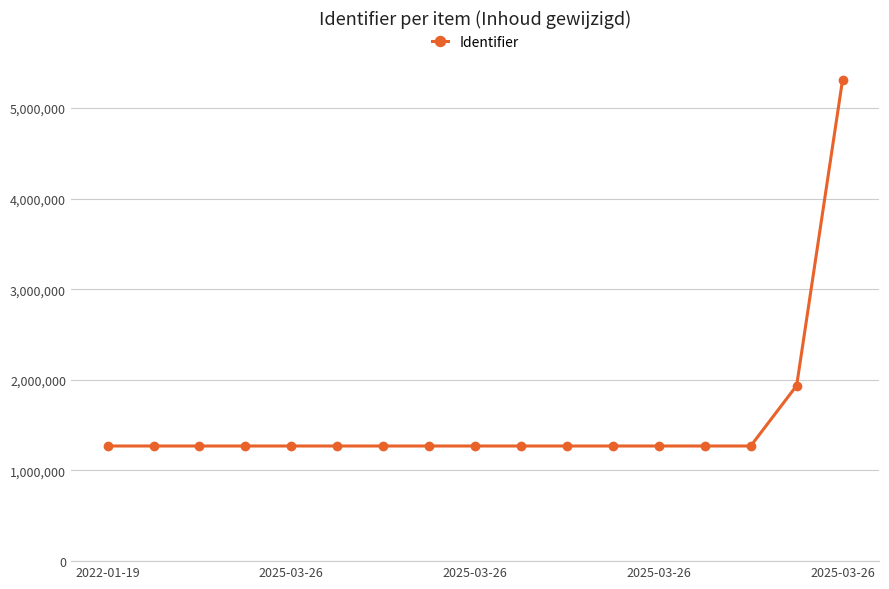

What is the value of the 3rd point from the left?

1270199